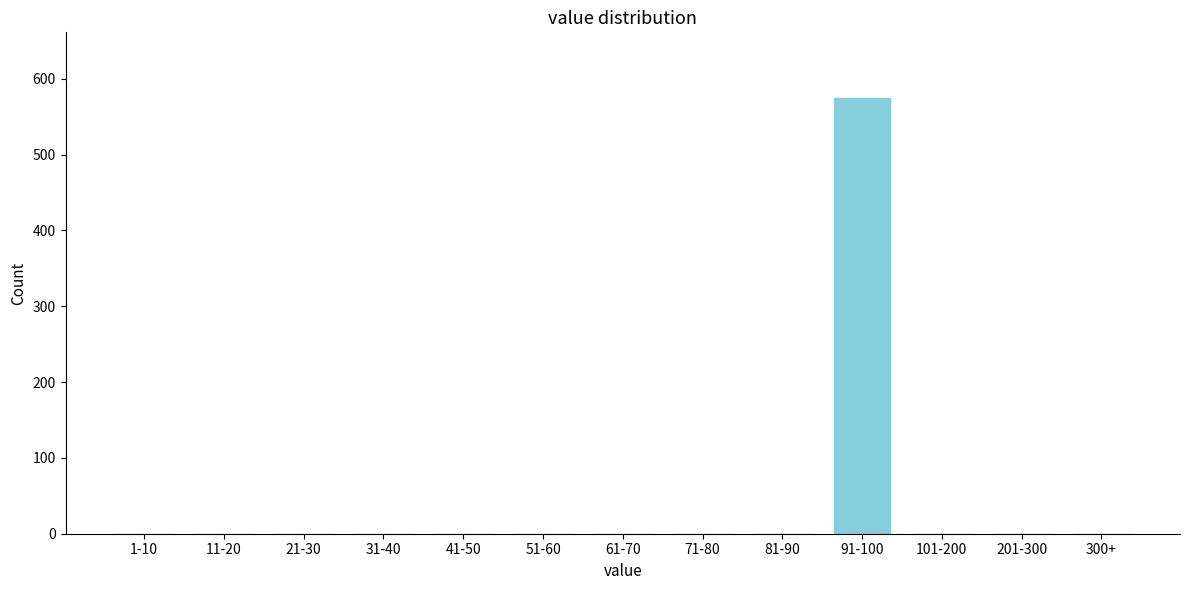

Reading left to right, transcribe all the data shown in this chart.

1-10=0	11-20=0	21-30=0	31-40=0	41-50=0	51-60=0	61-70=0	71-80=0	81-90=0	91-100=575	101-200=0	201-300=0	300+=0